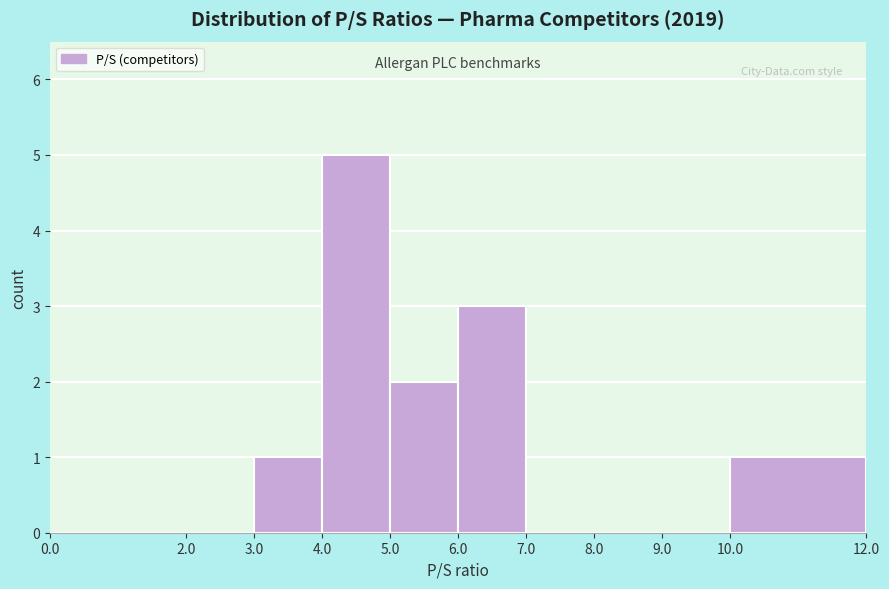

Reading left to right, transcribe this chart: for each bar, give the range it covers on the x-axis and its height. The values are not printed on the chart, so give them approximately, as read against the axis.

0.0 to 2.0: 0
2.0 to 3.0: 0
3.0 to 4.0: 1
4.0 to 5.0: 5
5.0 to 6.0: 2
6.0 to 7.0: 3
7.0 to 8.0: 0
8.0 to 9.0: 0
9.0 to 10.0: 0
10.0 to 12.0: 1